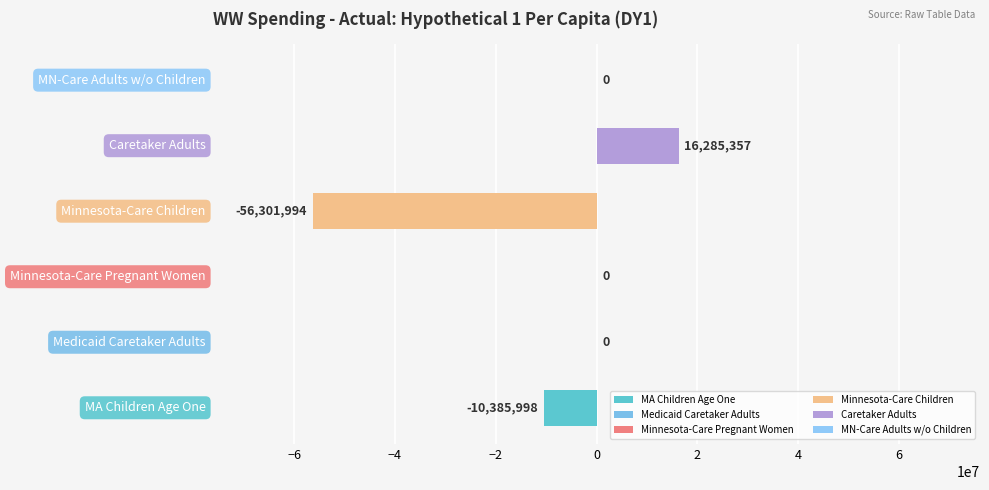

True or false: the data shows -15781201 at MA Children Age One.

False